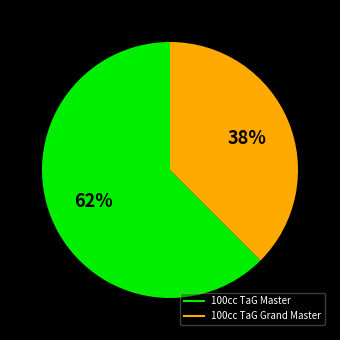

To the nearest percent, what is the average slice percentage?

50%